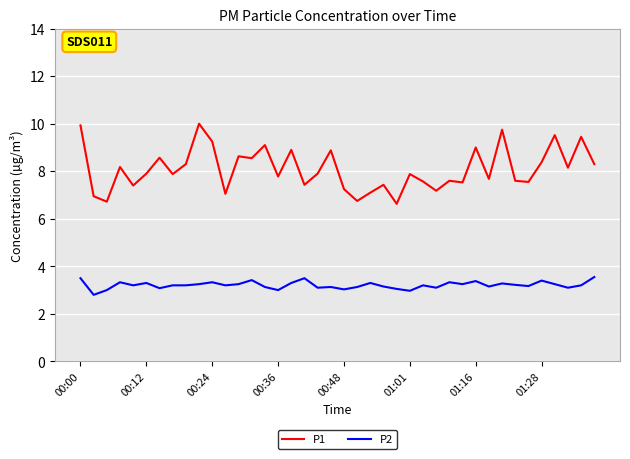

What is the smallest value displayed?

2.8